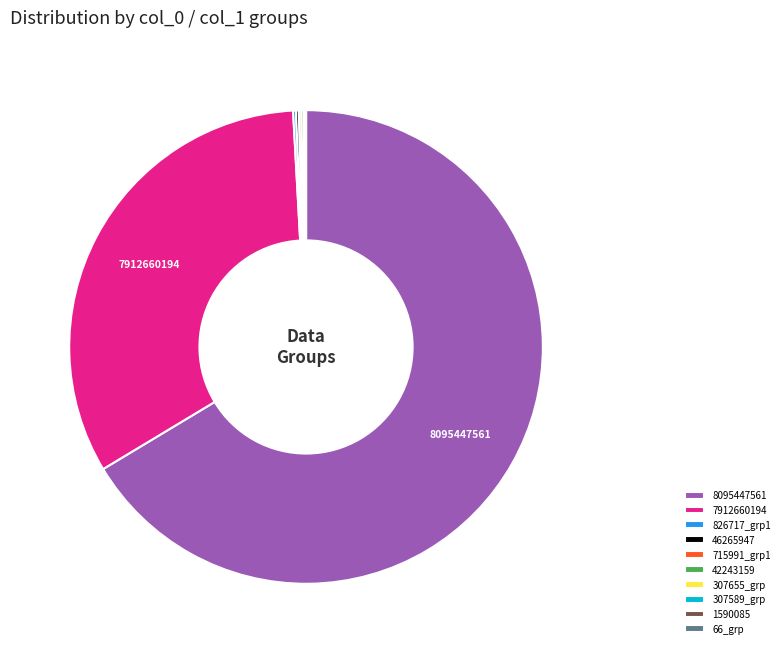

Which slice is the largest?

8095447561